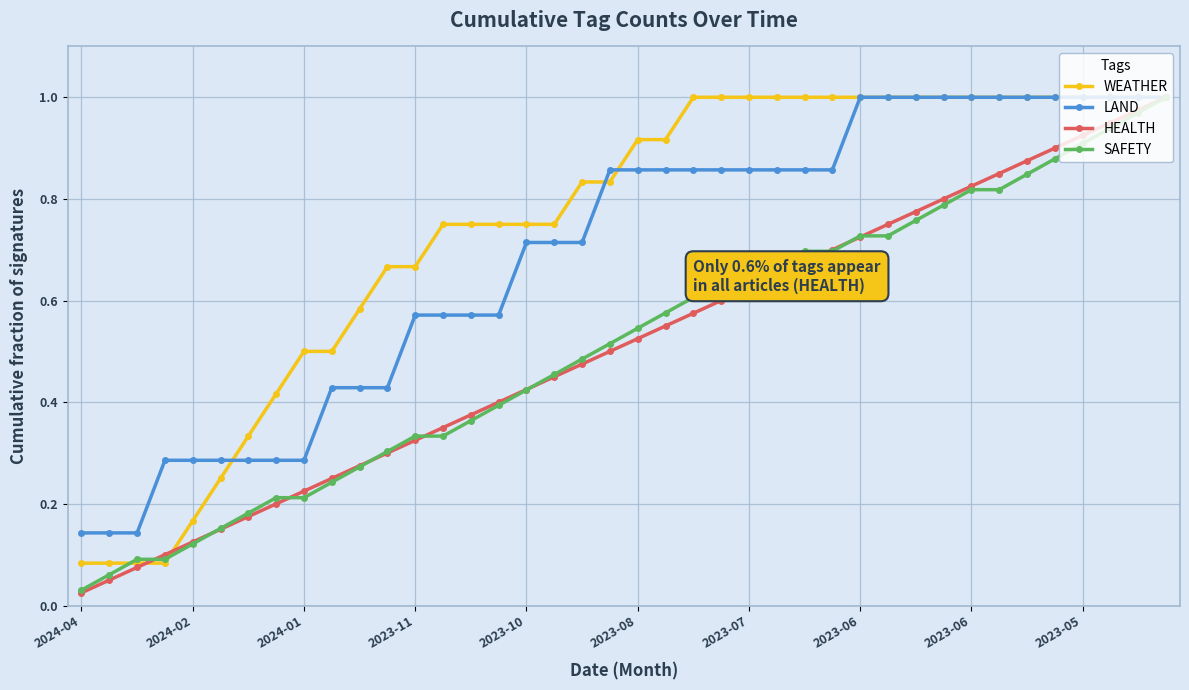

Which series has the largest total across all categories?

WEATHER